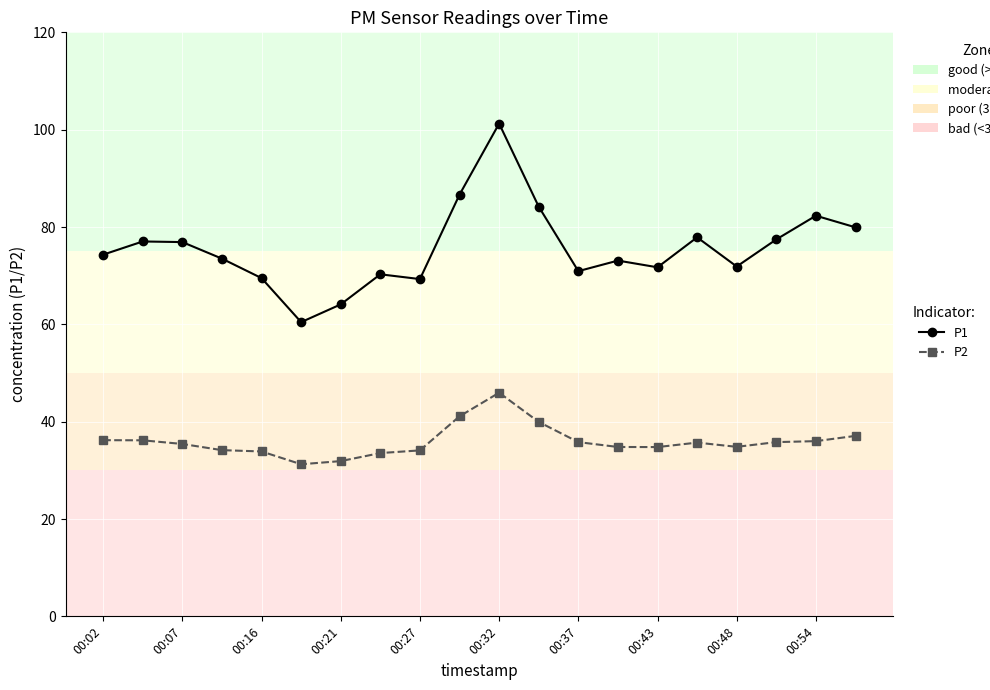

Which series has the largest total across all categories?

P1